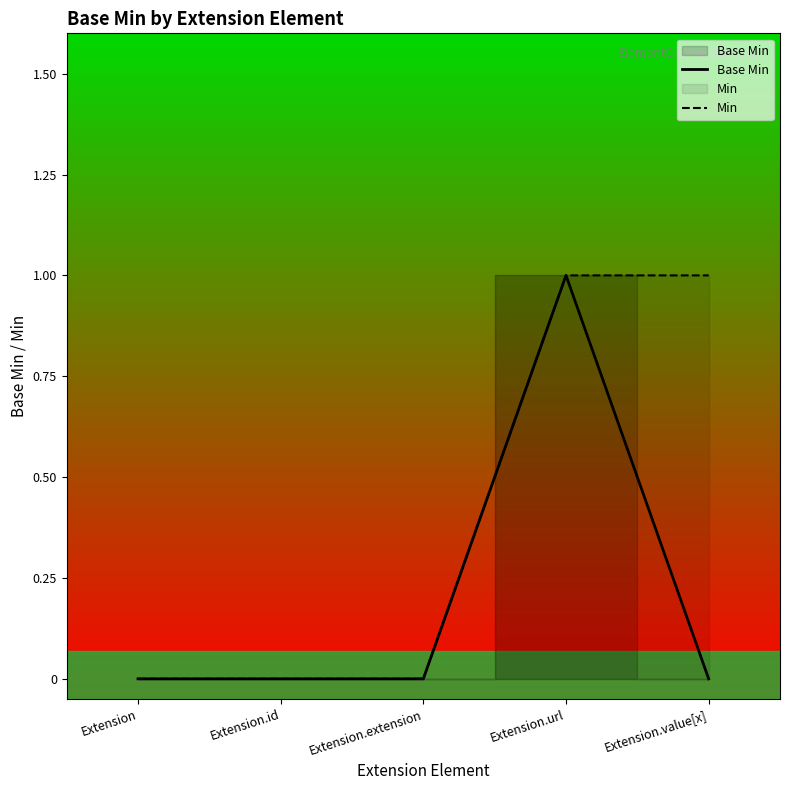

Count the Min values in the range 0 to 1.

5